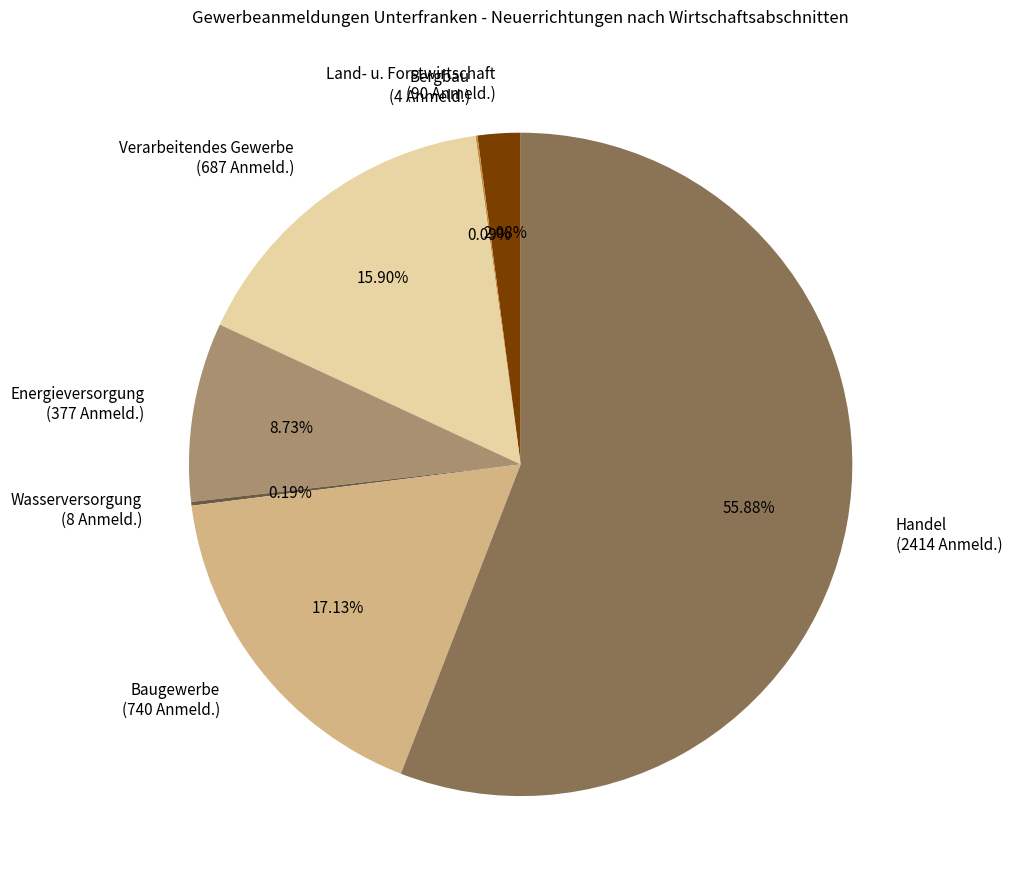

Combined, do Handel (2414 Anmeld.) and Land- u. Forstwirtschaft (90 Anmeld.) account for over 50%?

Yes